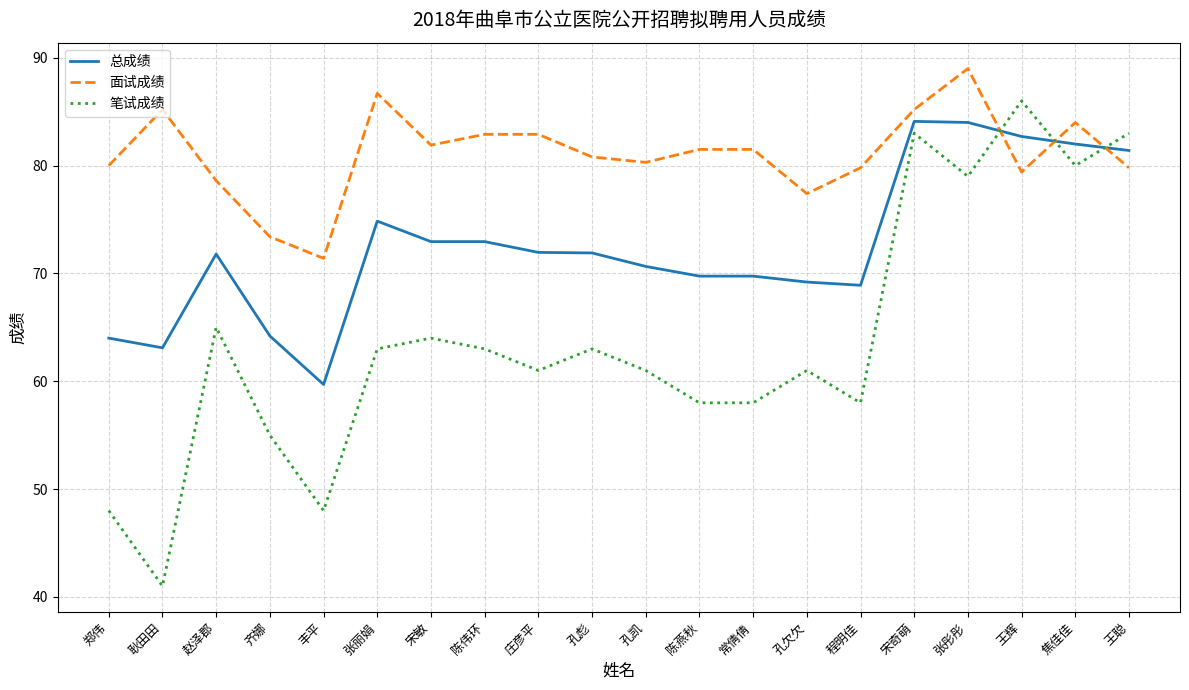

Which series has the largest total across all categories?

面试成绩